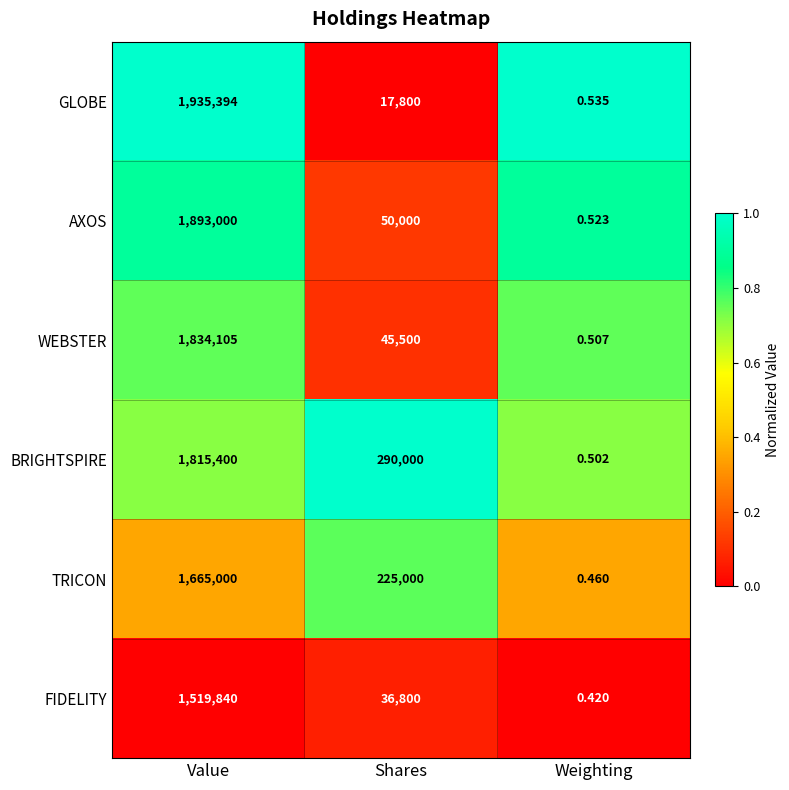

At which label does BRIGHTSPIRE first exceed 290000?

Value